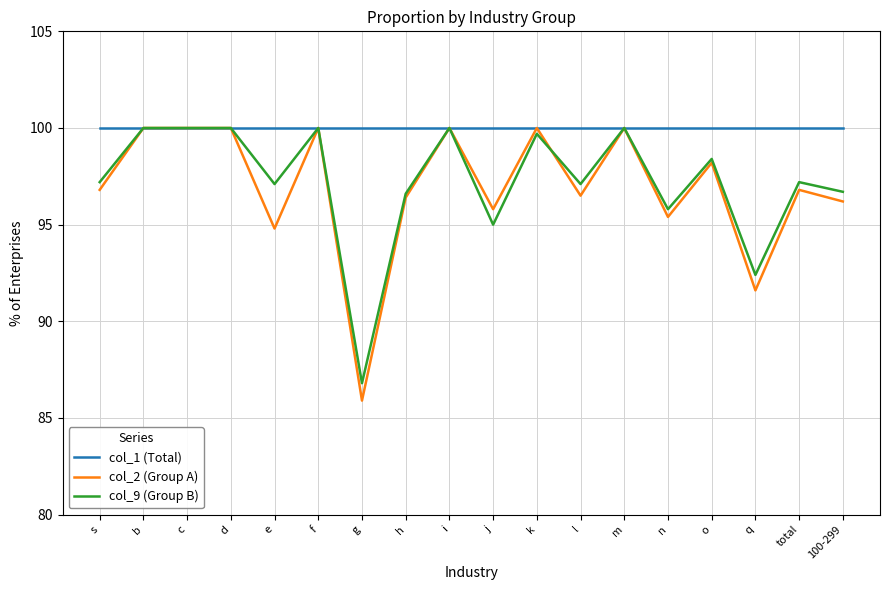

What is the difference between the highest and lowest values at n?

4.6